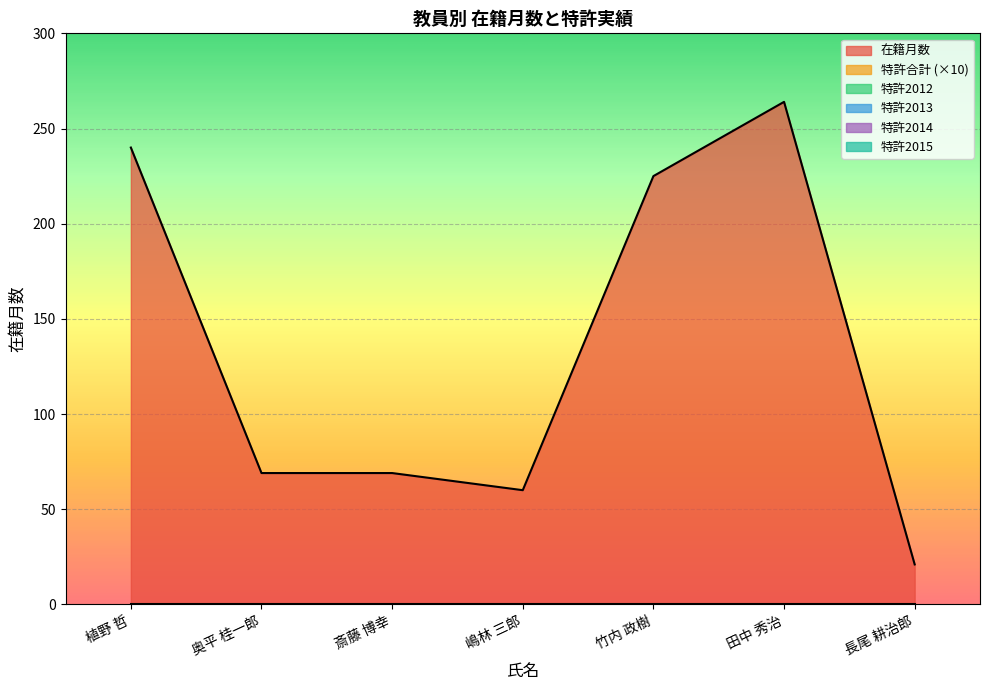

What is the label of the 5th point from the right?

斎藤 博幸